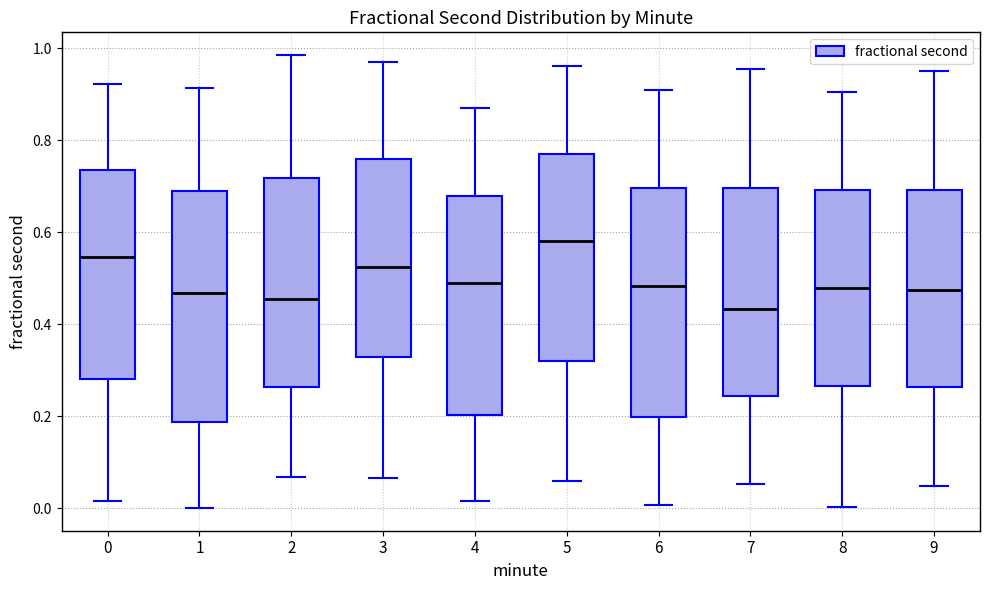

Reading left to right, transcribe this box plot: for each box, give where its median line is, the range the box spans, and where its two whiskers end, as read against the y-axis. The values are not printed on the chart, so give them approximately, as read against the axis.

0: median 0.54, box 0.28 to 0.74, whiskers 0.02 to 0.92
1: median 0.46, box 0.18 to 0.68, whiskers 0.00 to 0.92
2: median 0.46, box 0.26 to 0.72, whiskers 0.06 to 0.98
3: median 0.52, box 0.32 to 0.76, whiskers 0.06 to 0.98
4: median 0.50, box 0.20 to 0.68, whiskers 0.02 to 0.88
5: median 0.58, box 0.32 to 0.78, whiskers 0.06 to 0.96
6: median 0.48, box 0.20 to 0.70, whiskers 0.00 to 0.92
7: median 0.44, box 0.24 to 0.70, whiskers 0.06 to 0.96
8: median 0.48, box 0.26 to 0.70, whiskers 0.00 to 0.90
9: median 0.48, box 0.26 to 0.70, whiskers 0.04 to 0.96